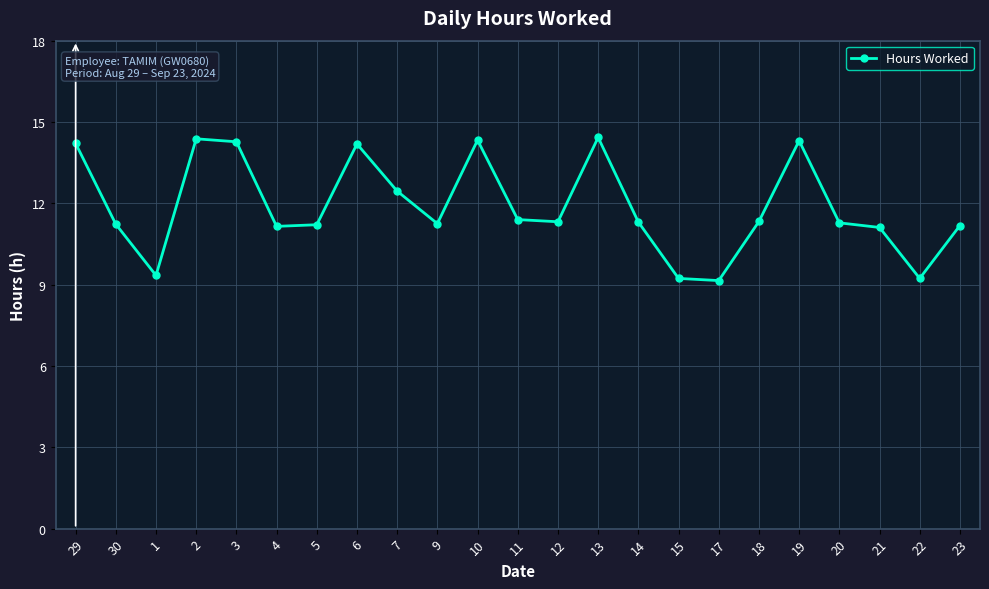

What is the label of the 21st point from the right?

1